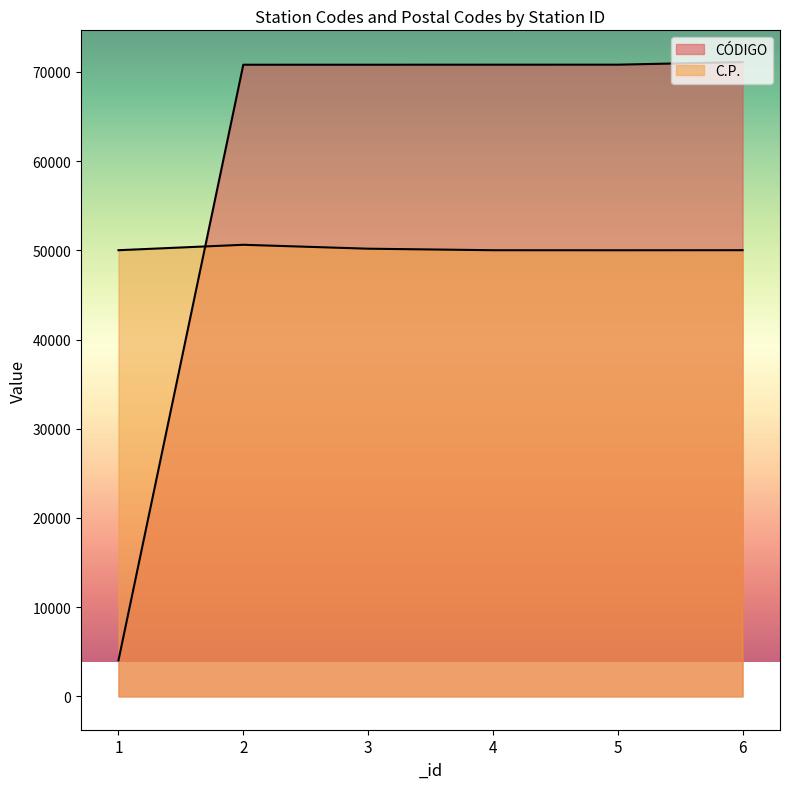

What is the sum of all C.P. values?

300840